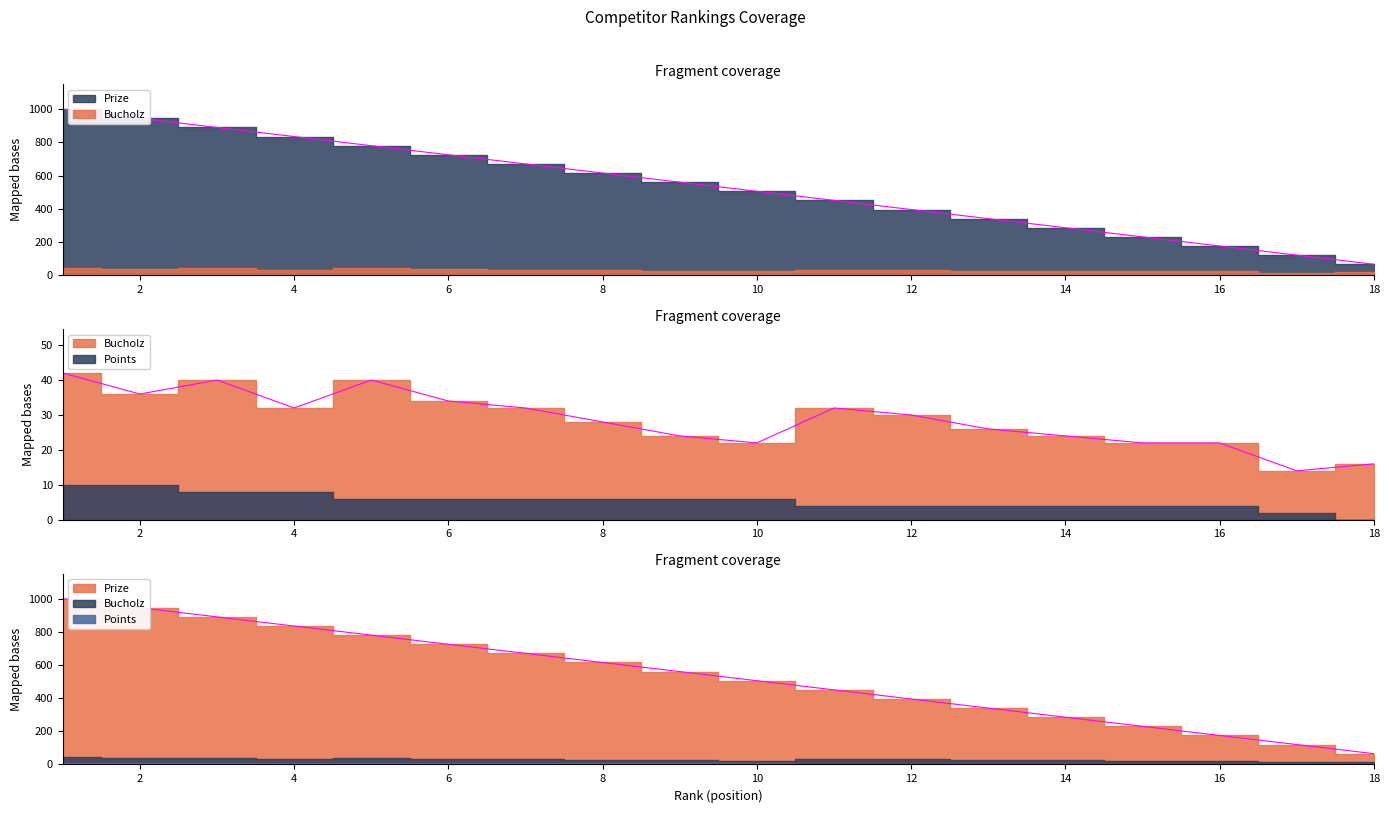

At which label does Bucholz first exceed 30?

1